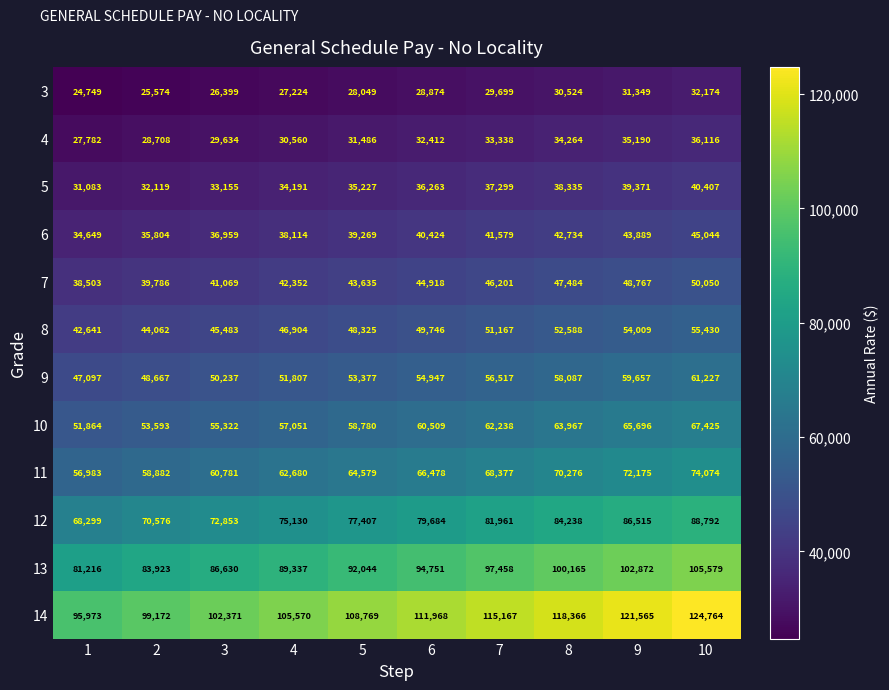

Which category has the highest value in the 8 series?

10